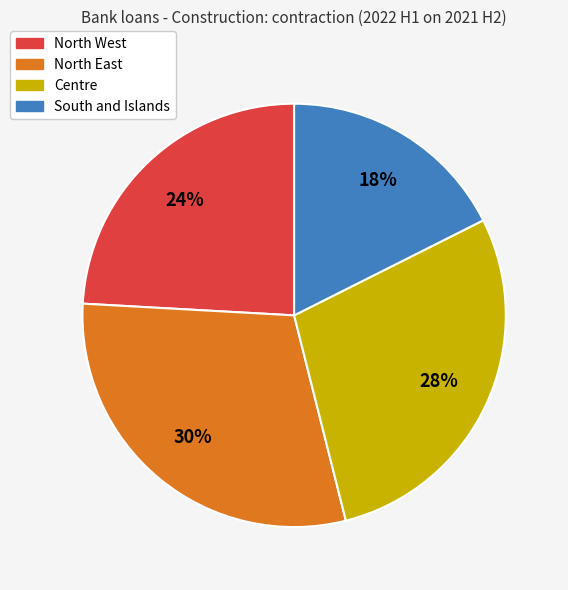

Rank the categories by value from lowest to highest.

South and Islands, North West, Centre, North East